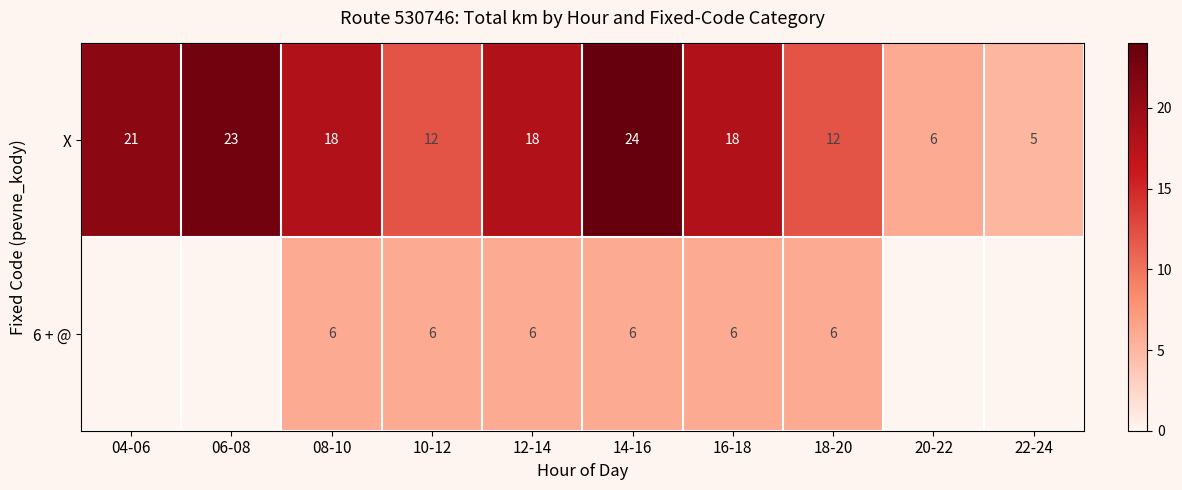

Rank the series at 14-16 from lowest to highest value.

6 + @, X